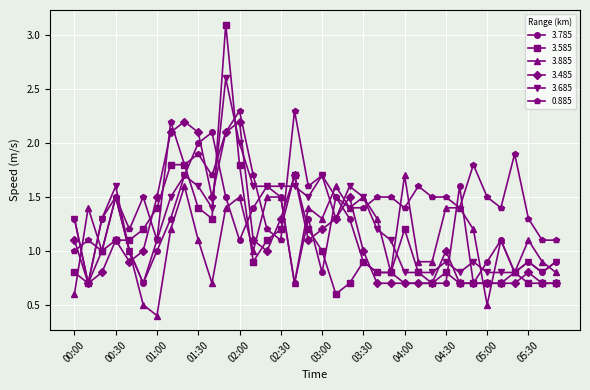

True or false: 3.885 and 3.485 cross at least once.

True